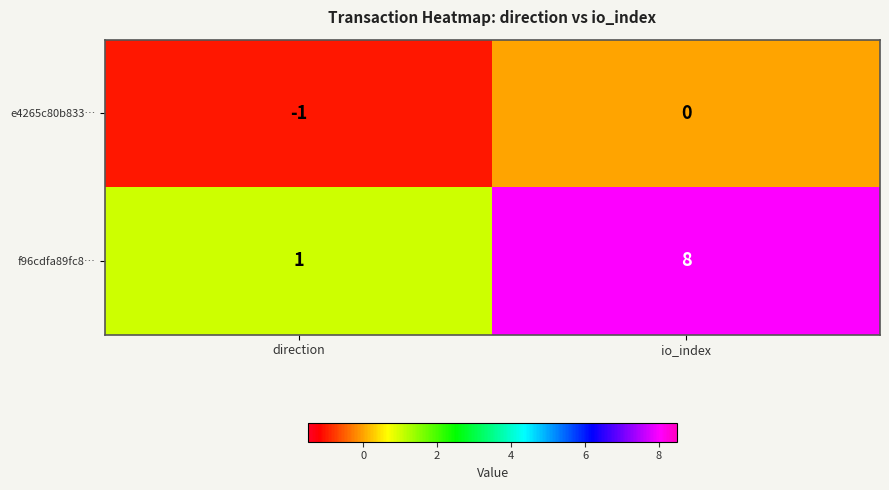

What is the spread (max minus min) of values at io_index?

8